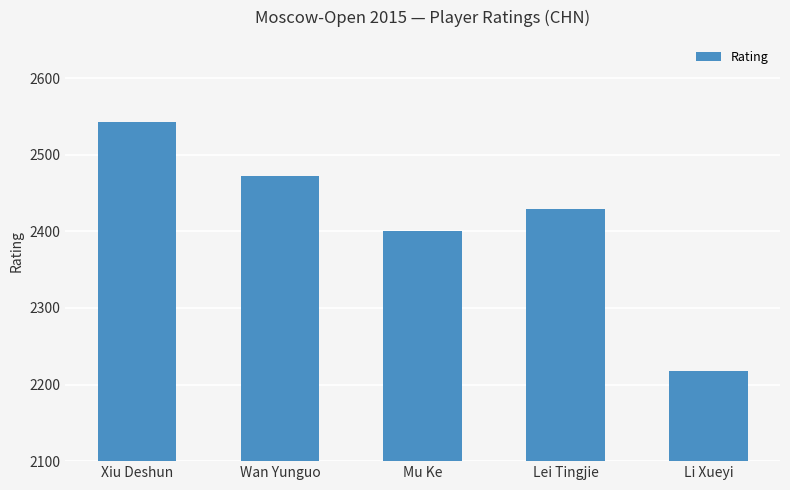

What is the value of the 3rd bar from the left?

2401